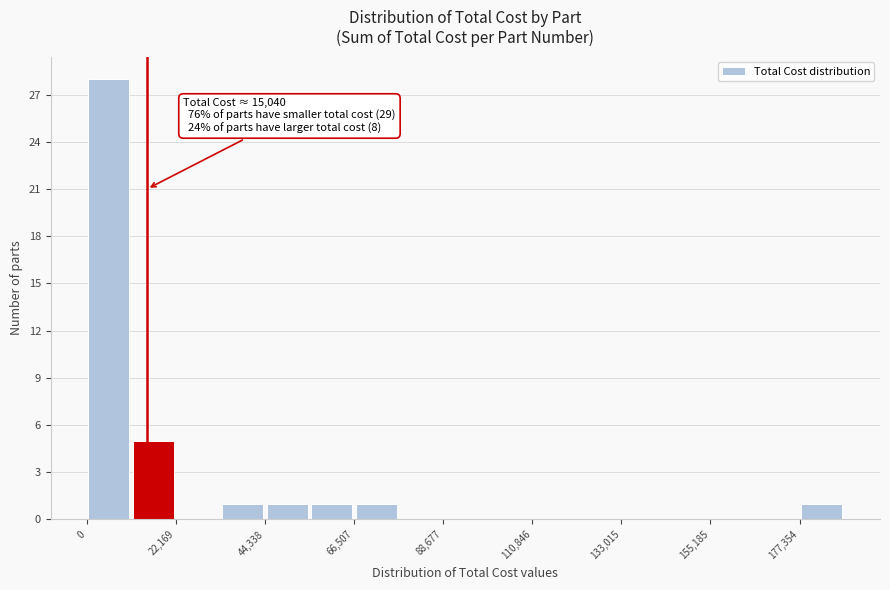

Around what value on the x-axis is the tallest bar? Give the approximate position of its centre, as read against the axis.

5000